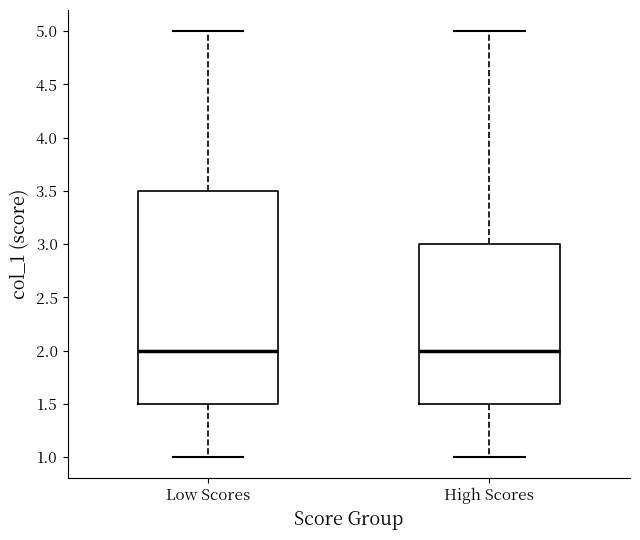

Reading left to right, read every box against the y-axis: the position of its median line, the range the box covers, and the ends of its whiskers. The values are not printed on the chart, so give them approximately, as read against the axis.

Low Scores: median 2.0, box 1.5 to 3.5, whiskers 1.0 to 5.0
High Scores: median 2.0, box 1.5 to 3.0, whiskers 1.0 to 5.0